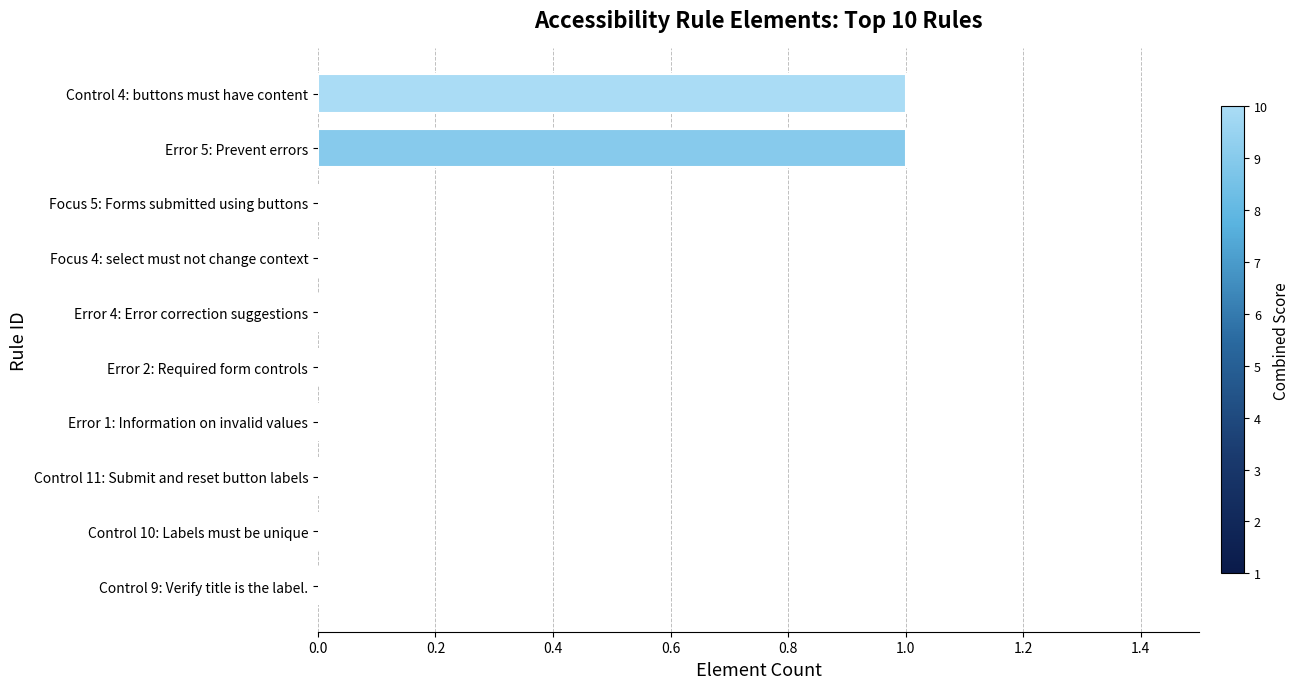

The value at Error 5: Prevent errors is 1. True or false?

True